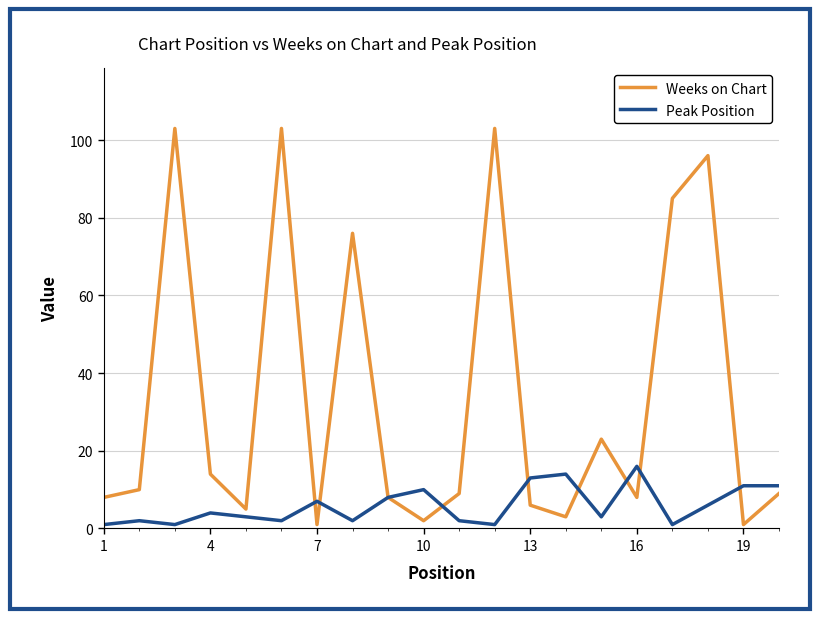

Which series has the largest total across all categories?

Weeks on Chart